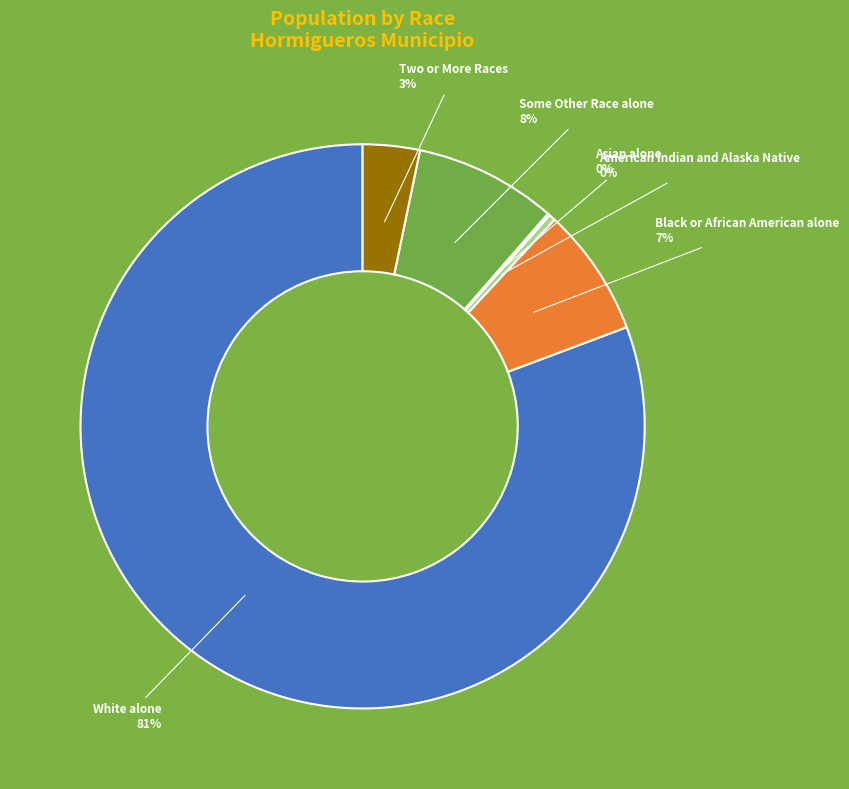

To the nearest percent, what is the average slice percentage?

17%